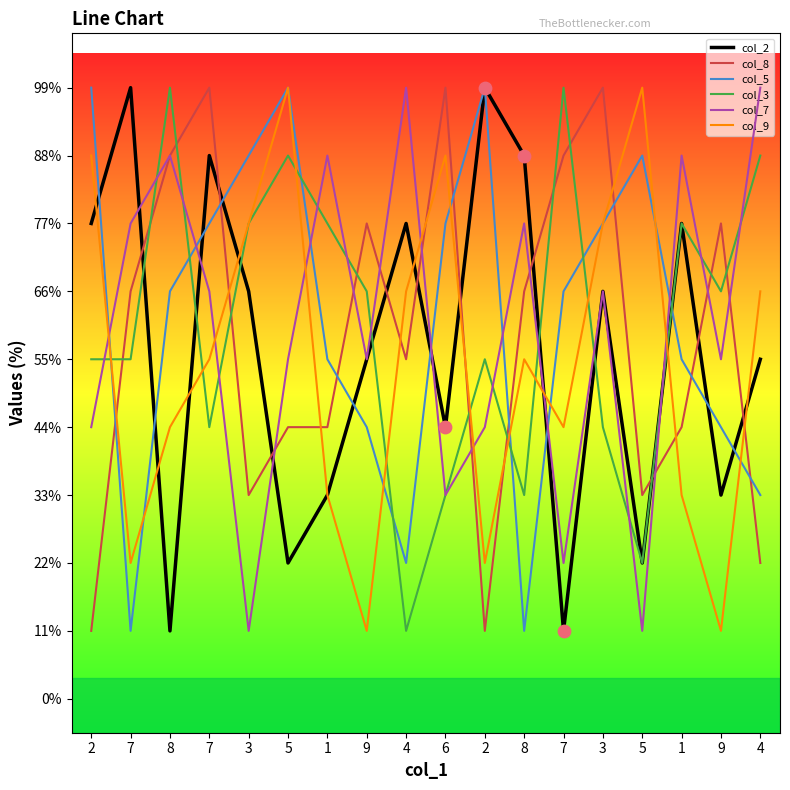

What are all the series names shown in the legend?

col_2, col_8, col_5, col_3, col_7, col_9